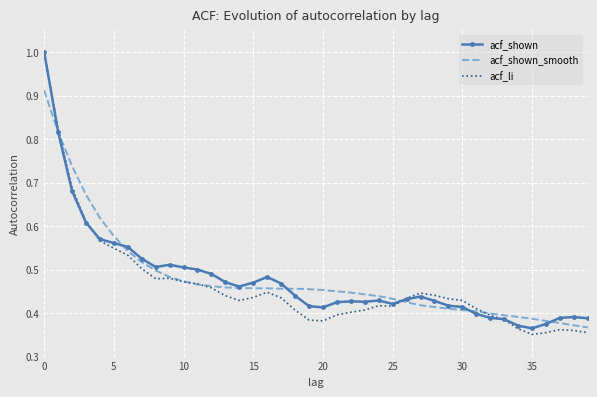

Which series has the largest range (max minus min)?

acf_li